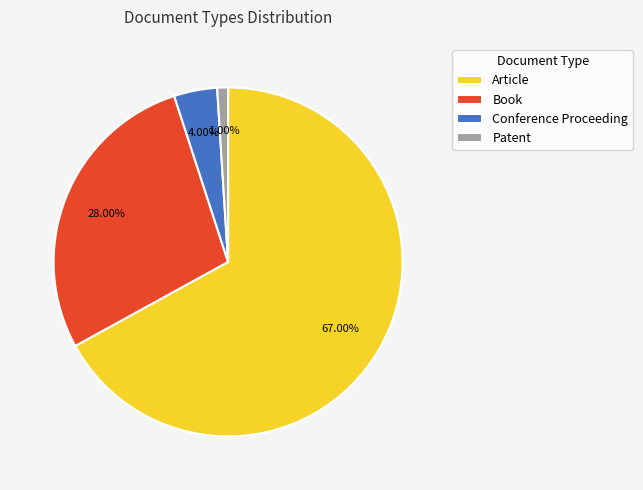

Is the sum of Conference Proceeding and Book greater than half?

No